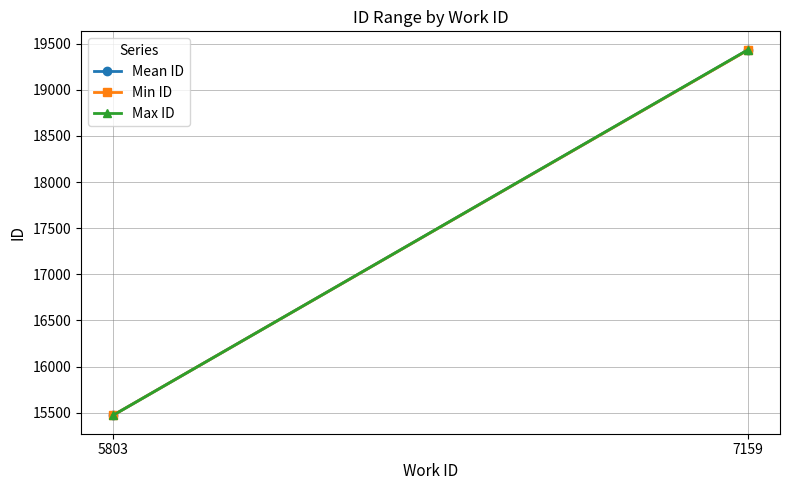

Which series changed the most between 5803 and 7159?

Max ID